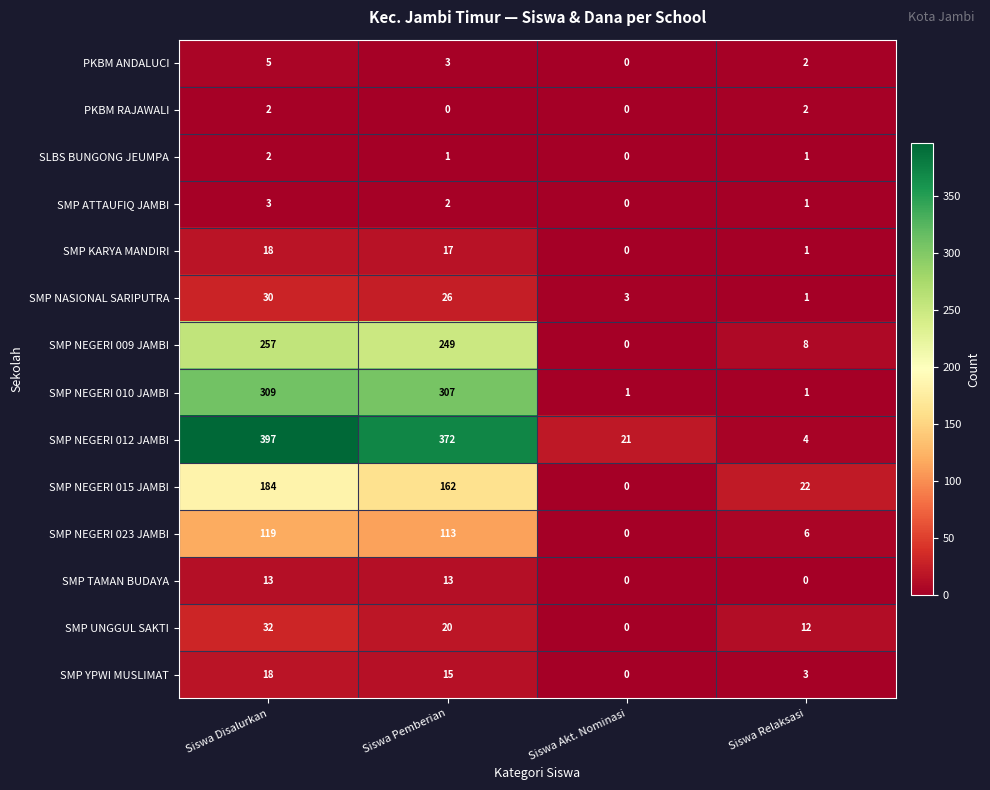

At which category is the sum across all series the highest?

Siswa Disalurkan